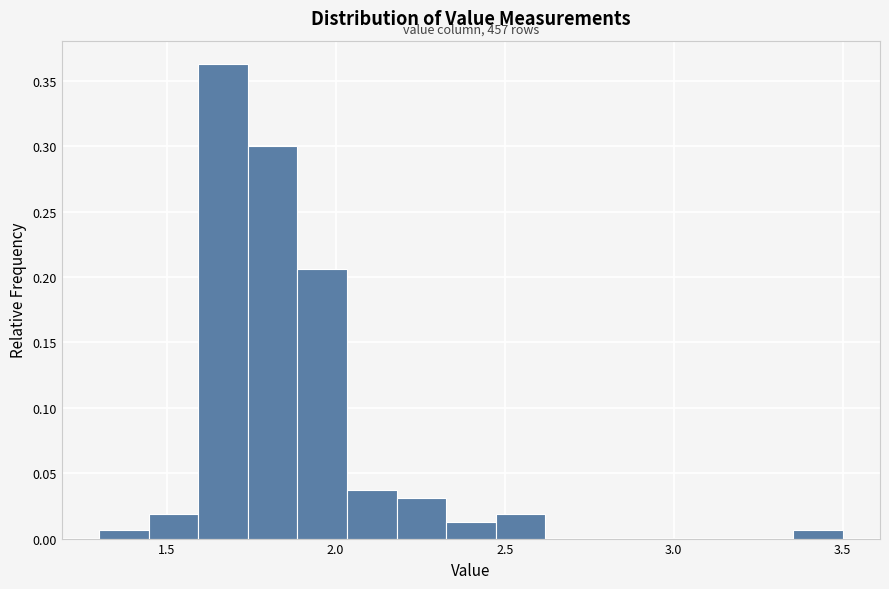

Around what value on the x-axis is the tallest bar? Give the approximate position of its centre, as read against the axis.

1.65